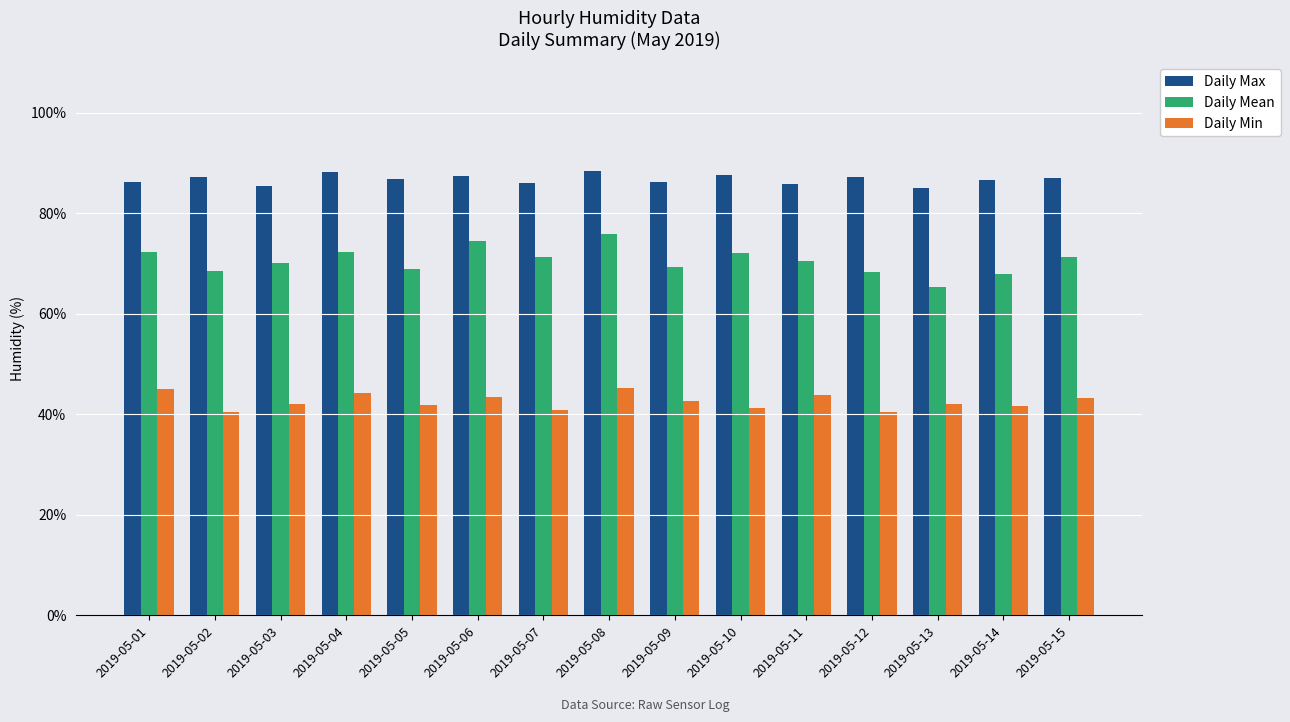

At which category is the sum across all series the highest?

2019-05-08